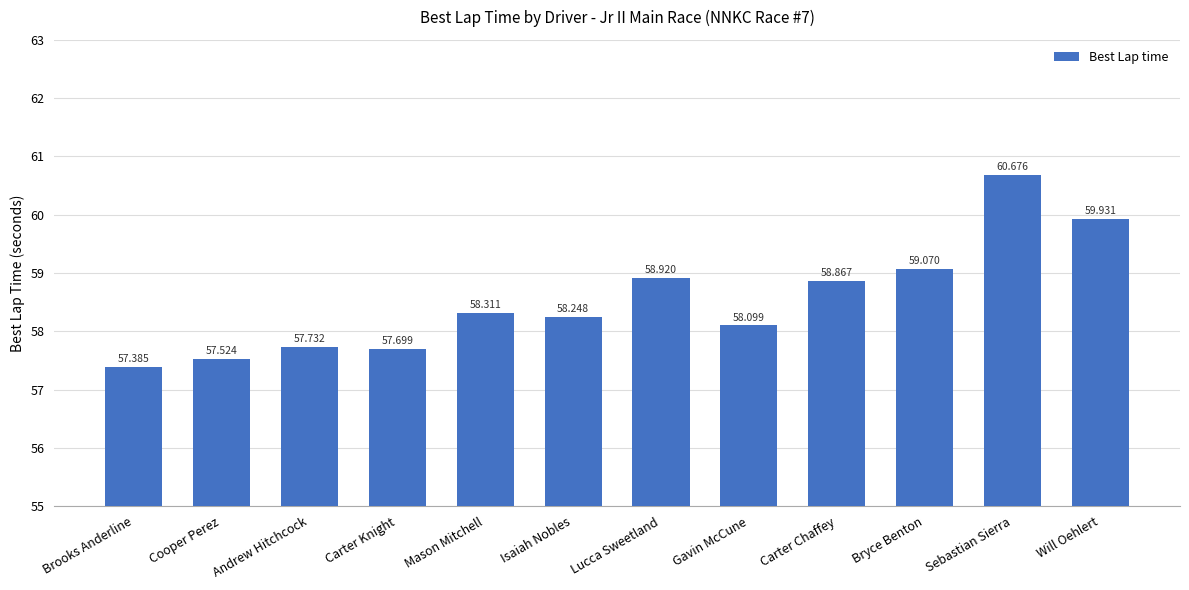

What is the change in value from Brooks Anderline to Andrew Hitchcock?

+0.3